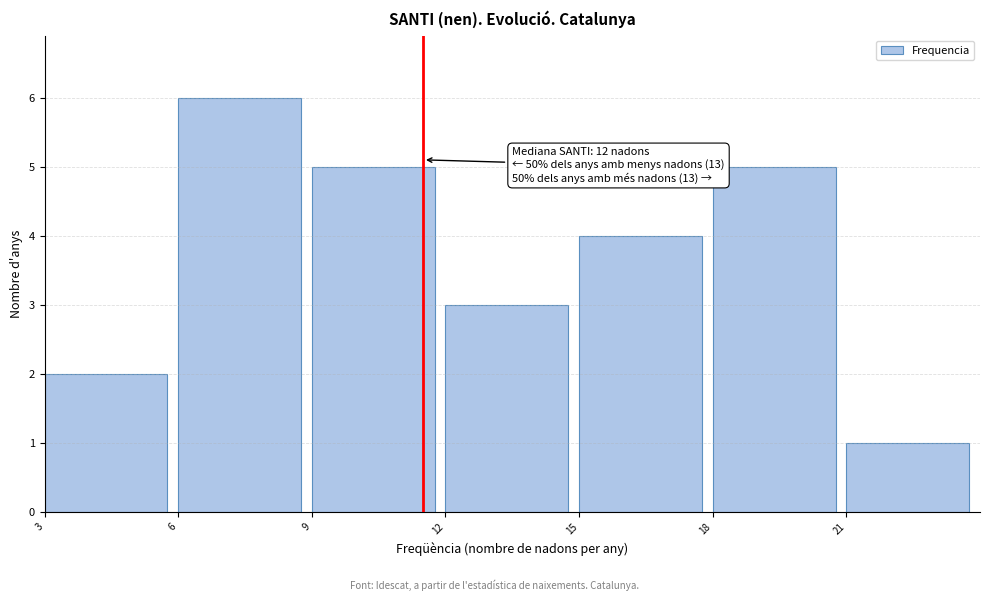

Which range on the x-axis has the tallest bar?

6 to 9